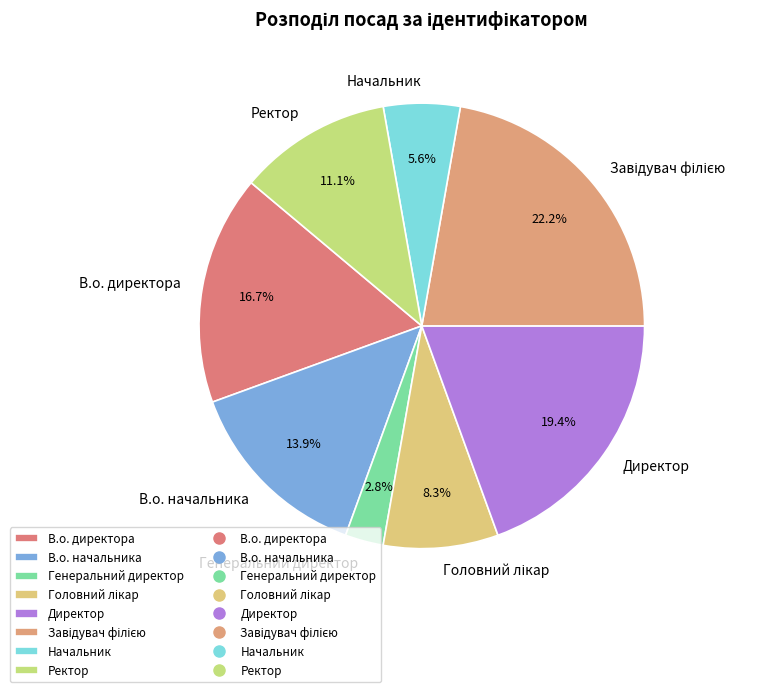

What percentage is the Директор slice, to the nearest percent?

19%